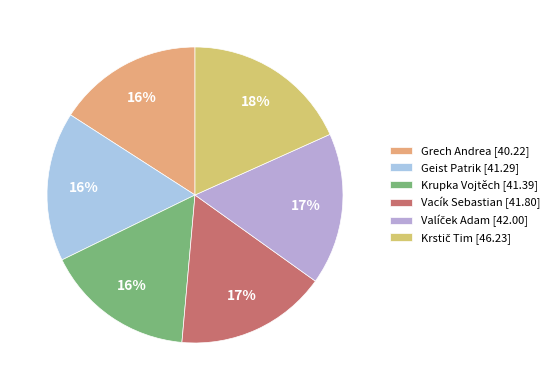

Approximately how many times larger is the value at Vacík Sebastian compared to Krupka Vojtěch?

1.0